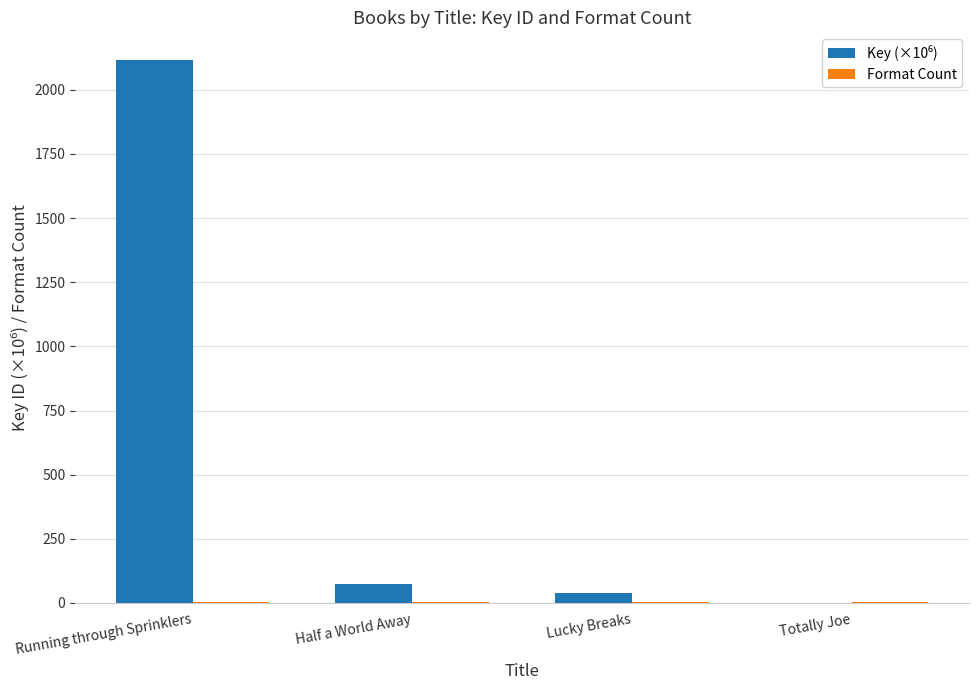

At which category does the chart reach its peak across all series?

Running through Sprinklers